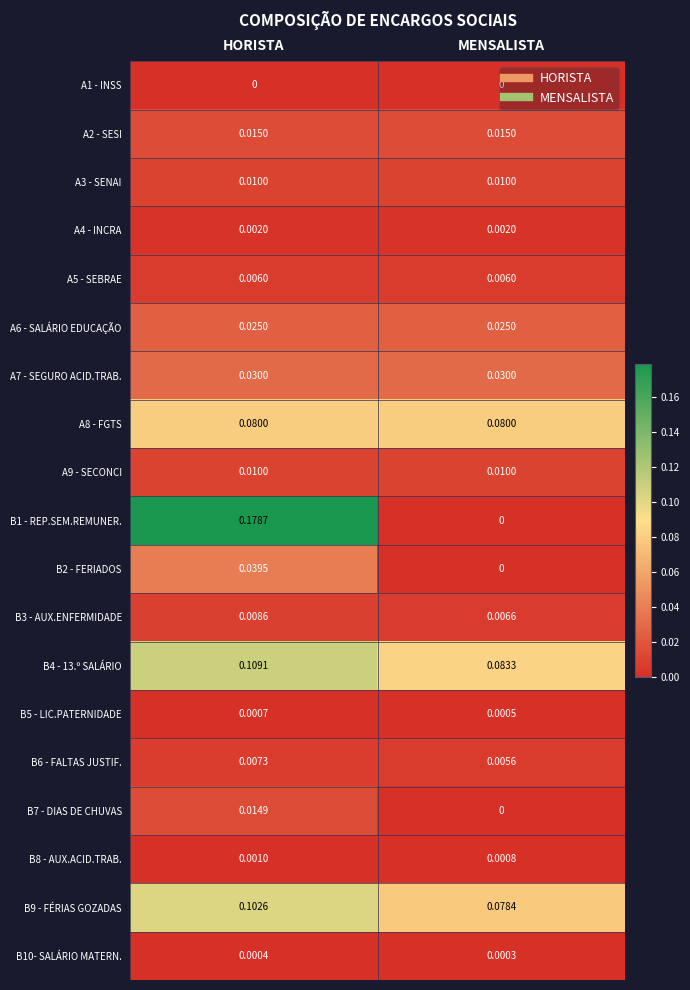

At which category is the sum across all series the highest?

HORISTA